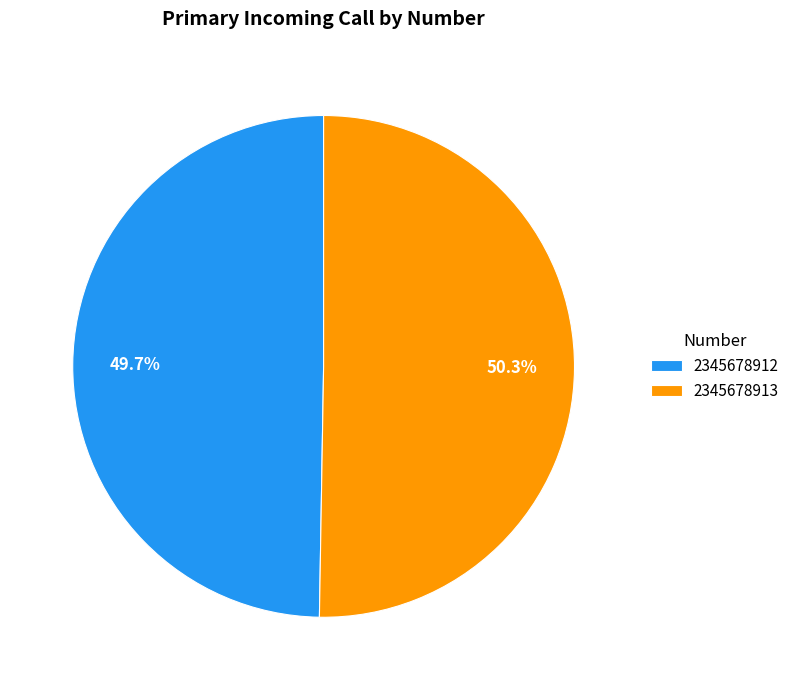

To the nearest percent, what is the average slice percentage?

50%